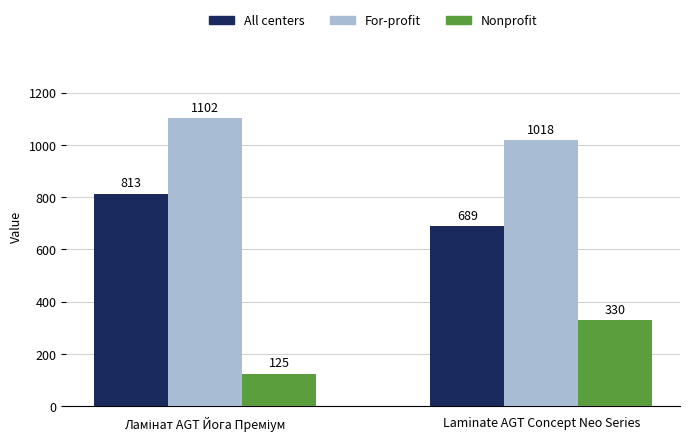

How many groups of bars are there?

2